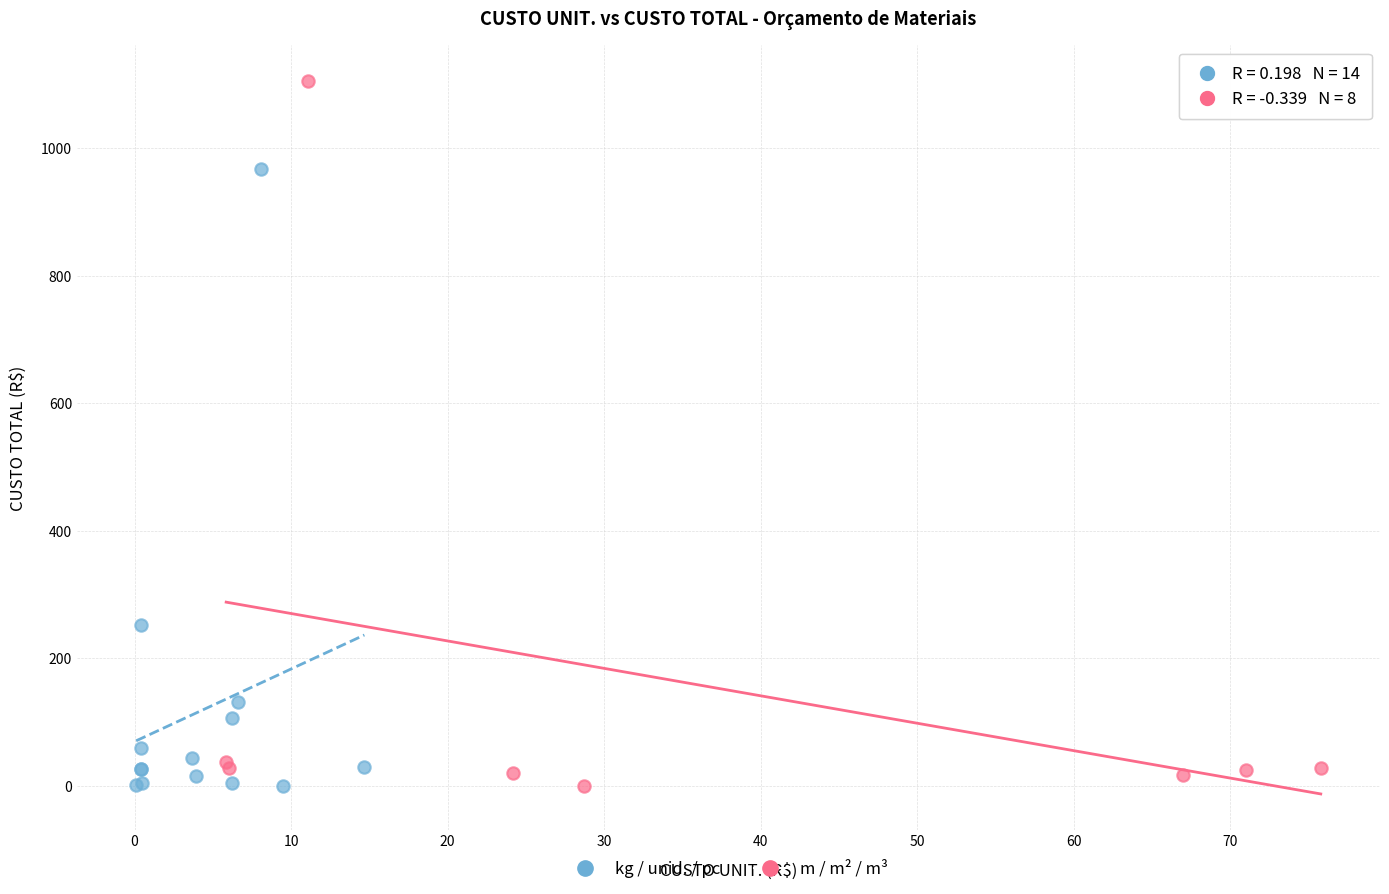

Which series contains the highest Y value?

m / m² / m³